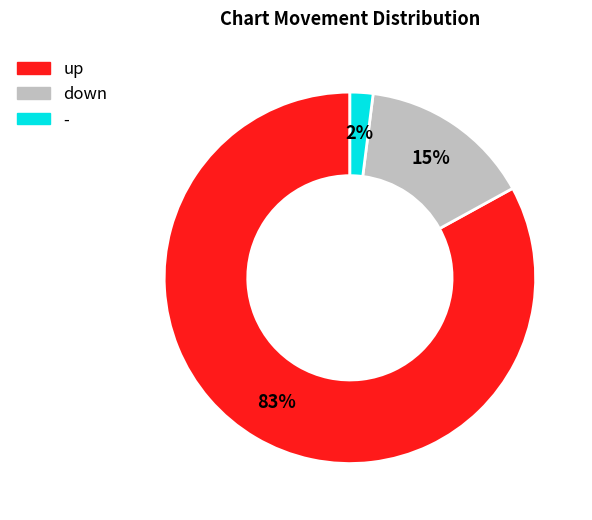

Does any single category account for the majority?

Yes